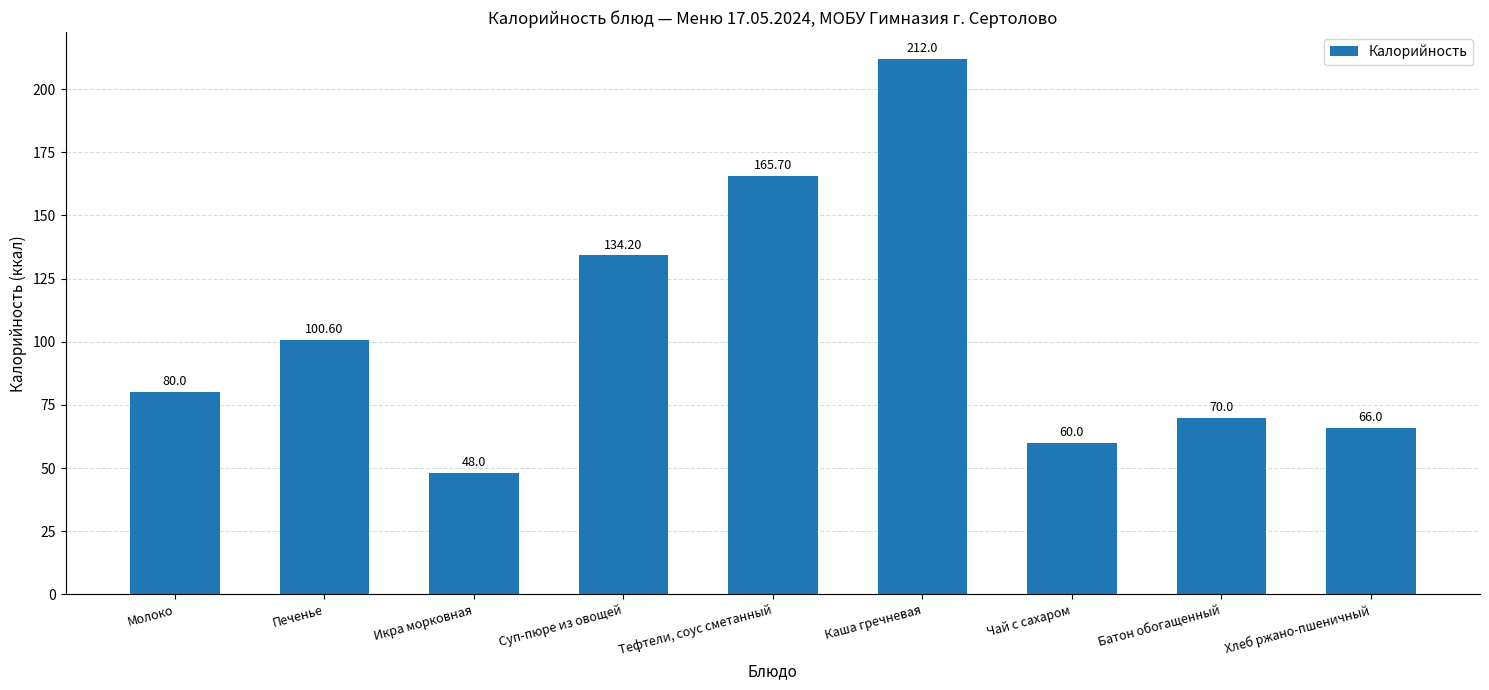

What is the smallest value displayed?

48.0